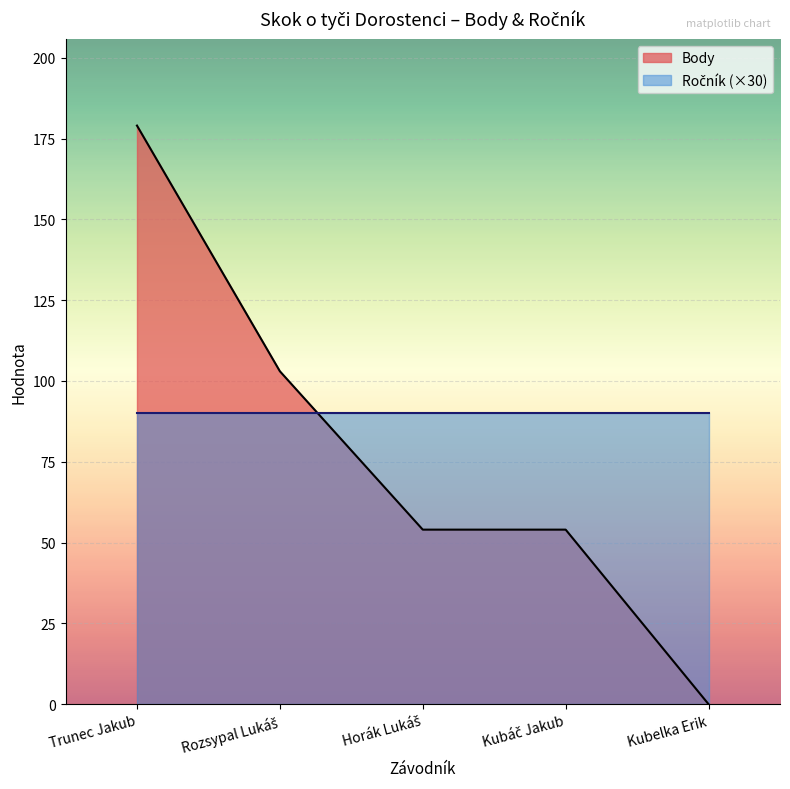

What is the difference between the maximum and minimum values?

179